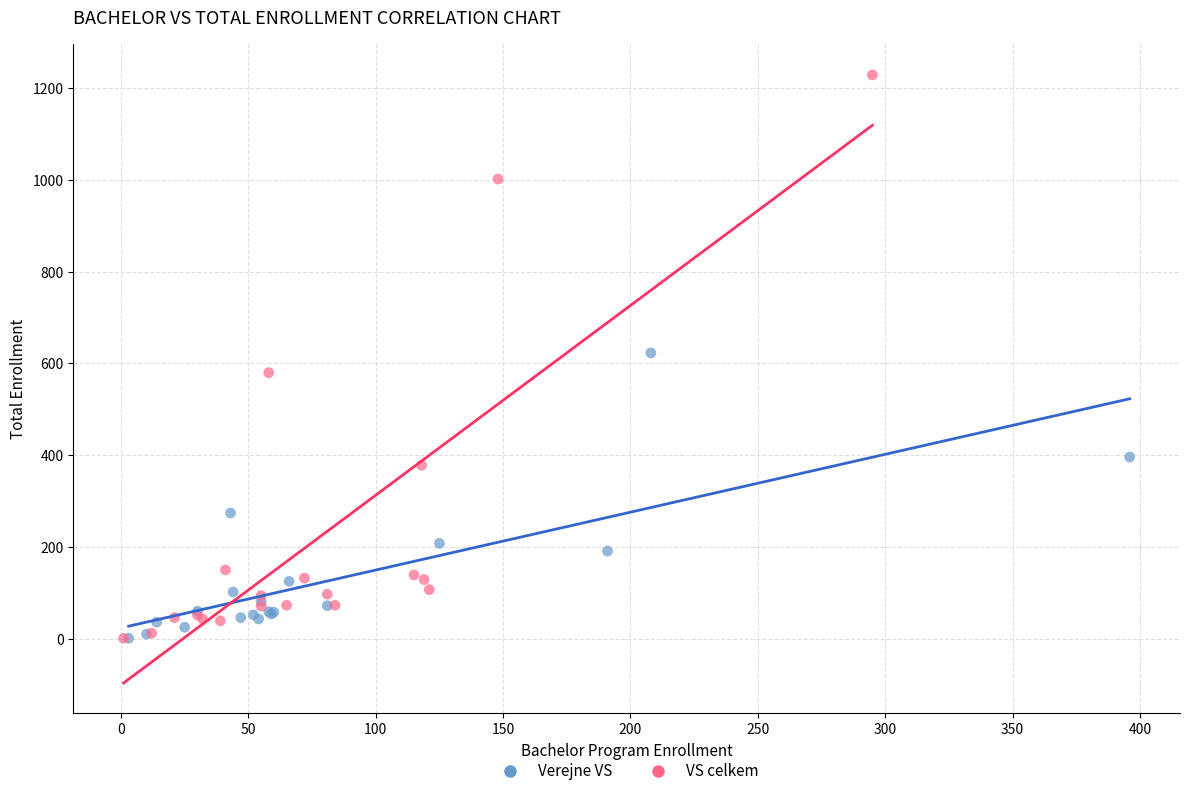

What are all the series names shown in the legend?

Verejne VS, VS celkem